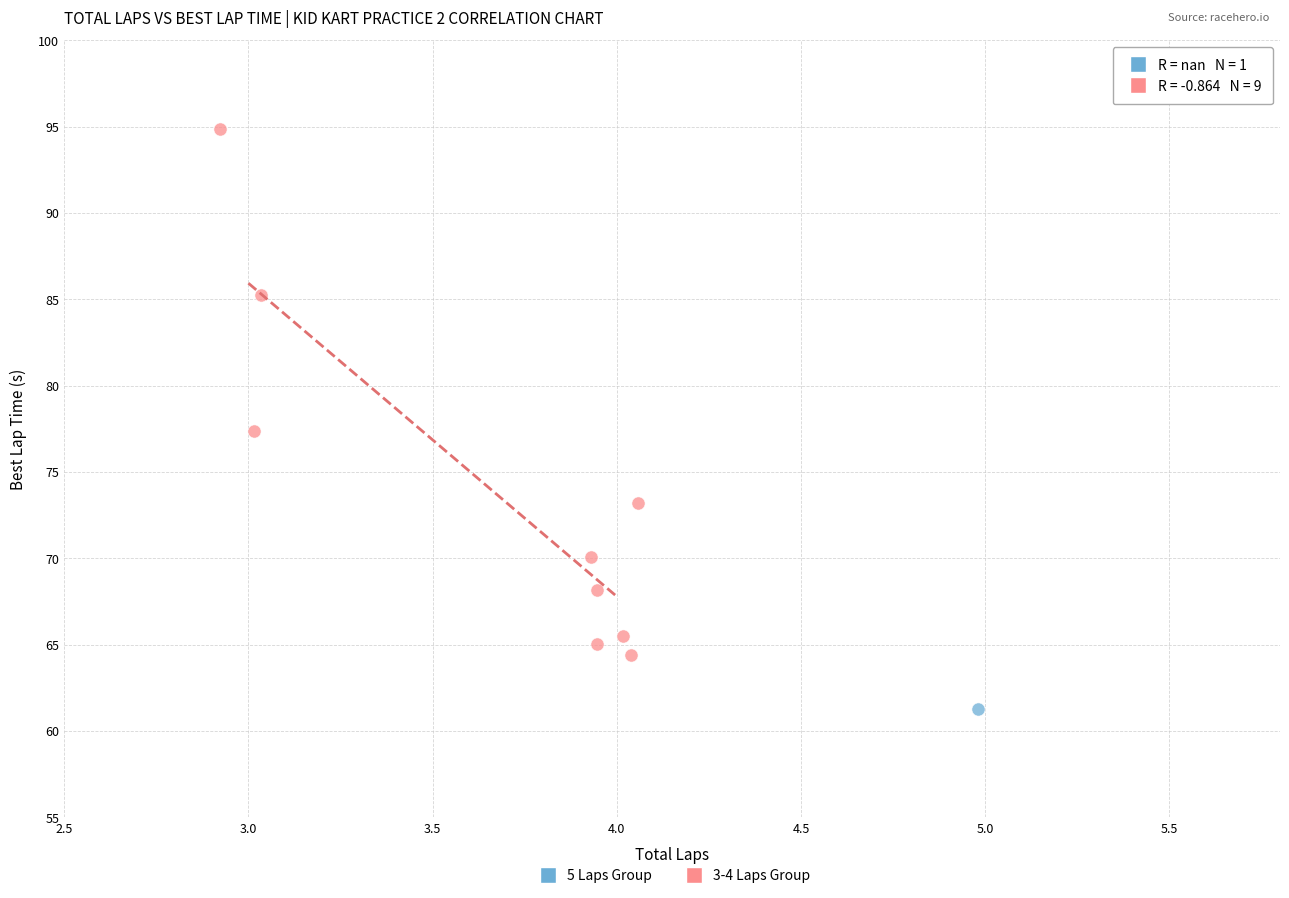

What are all the series names shown in the legend?

5 Laps Group, 3-4 Laps Group